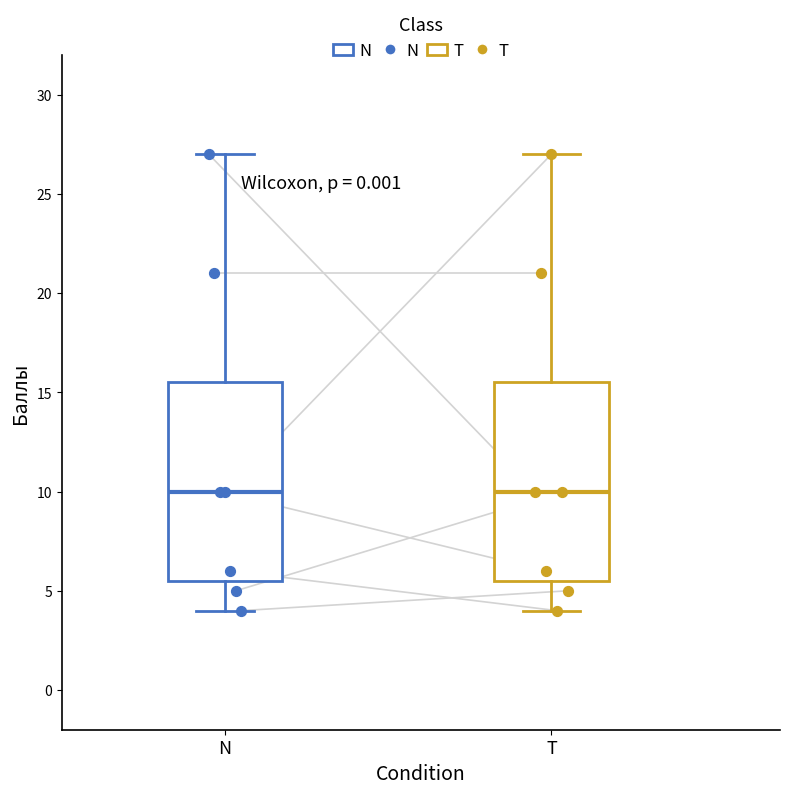

Where does the median line of the box for N sit on the y-axis? The values are not printed on the chart, so give them approximately, as read against the axis.

10.0